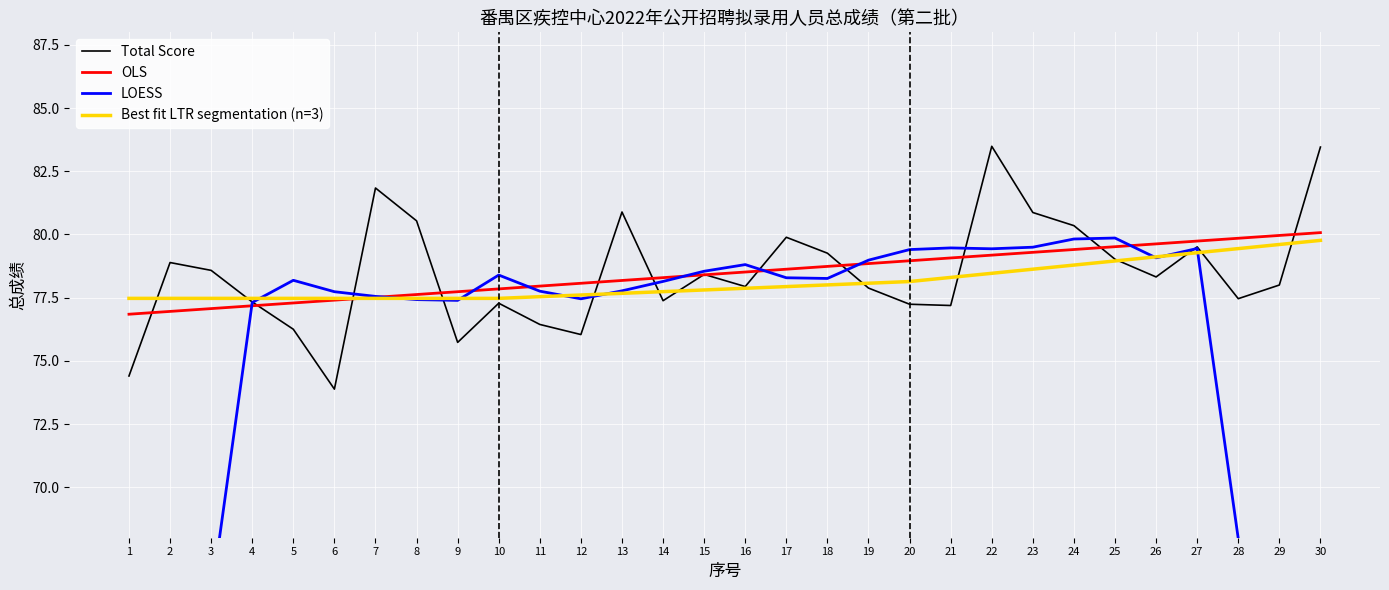

What is the value of the 5th point from the left?

76.2